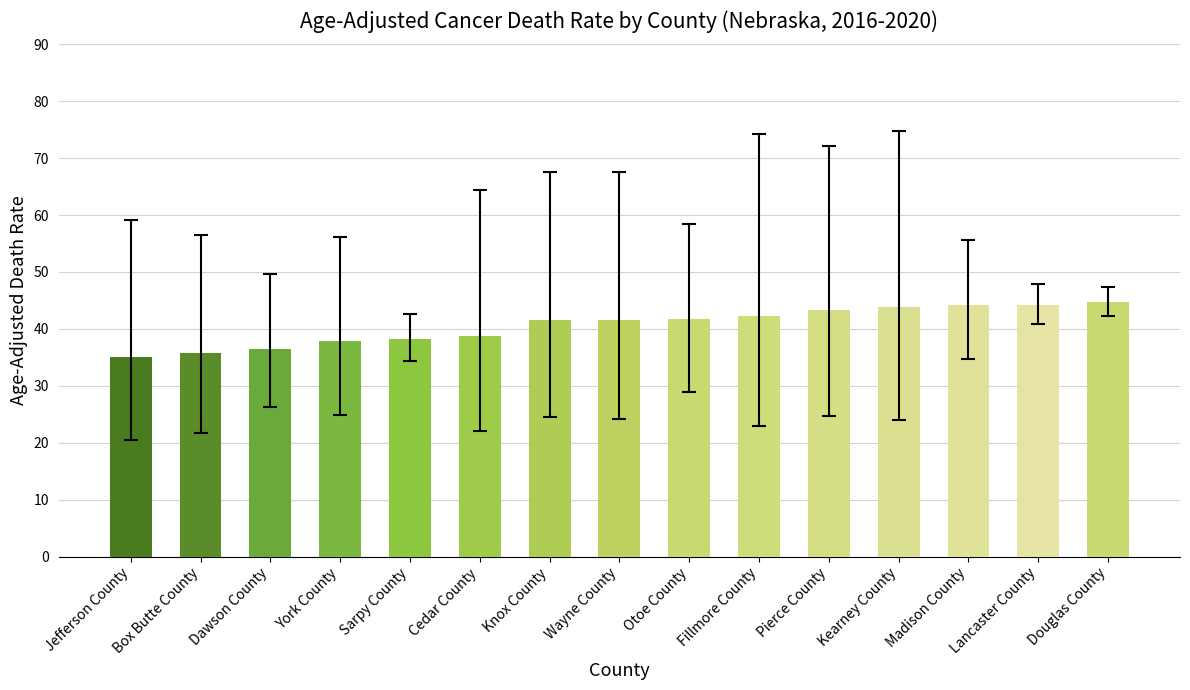

What is the sum of all values?

609.7